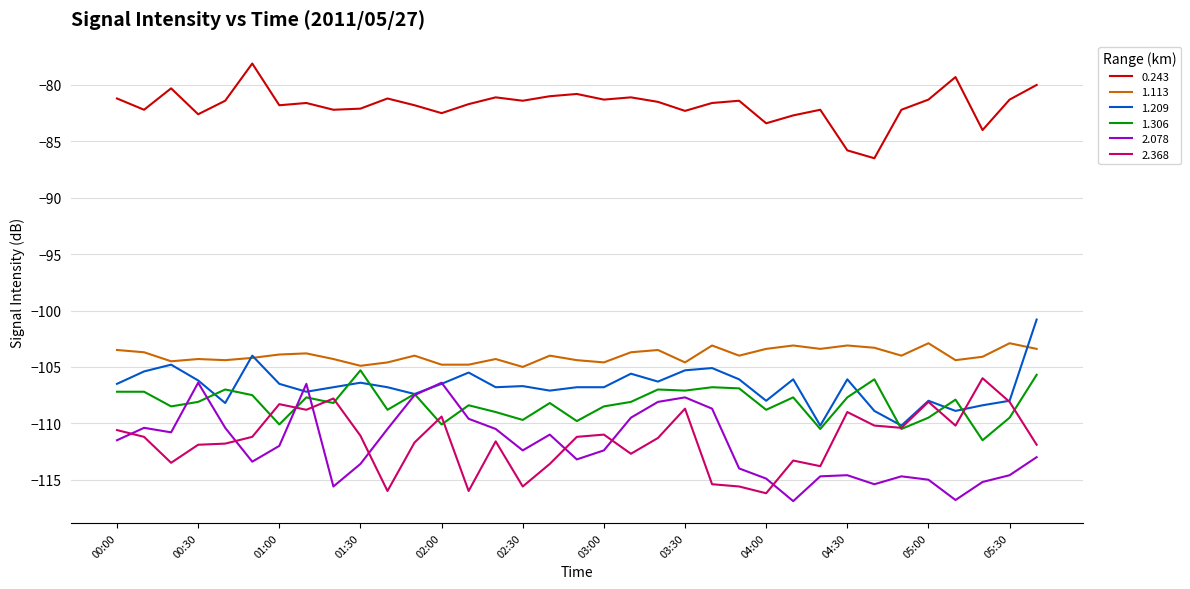

What is the greatest value displayed?

-78.1